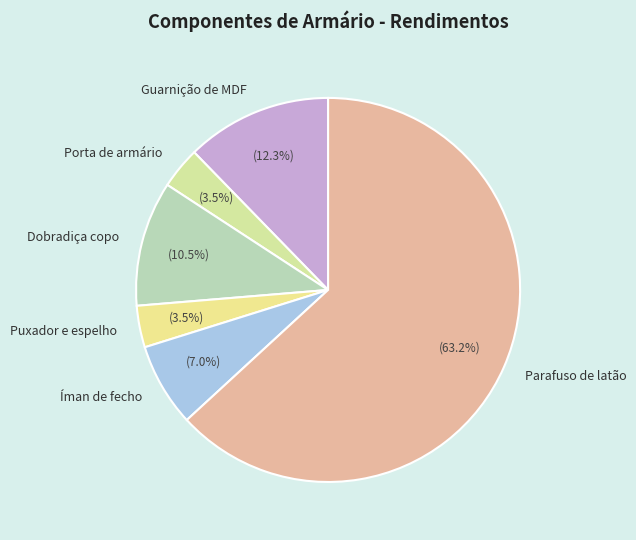

How many segments does this pie chart have?

6